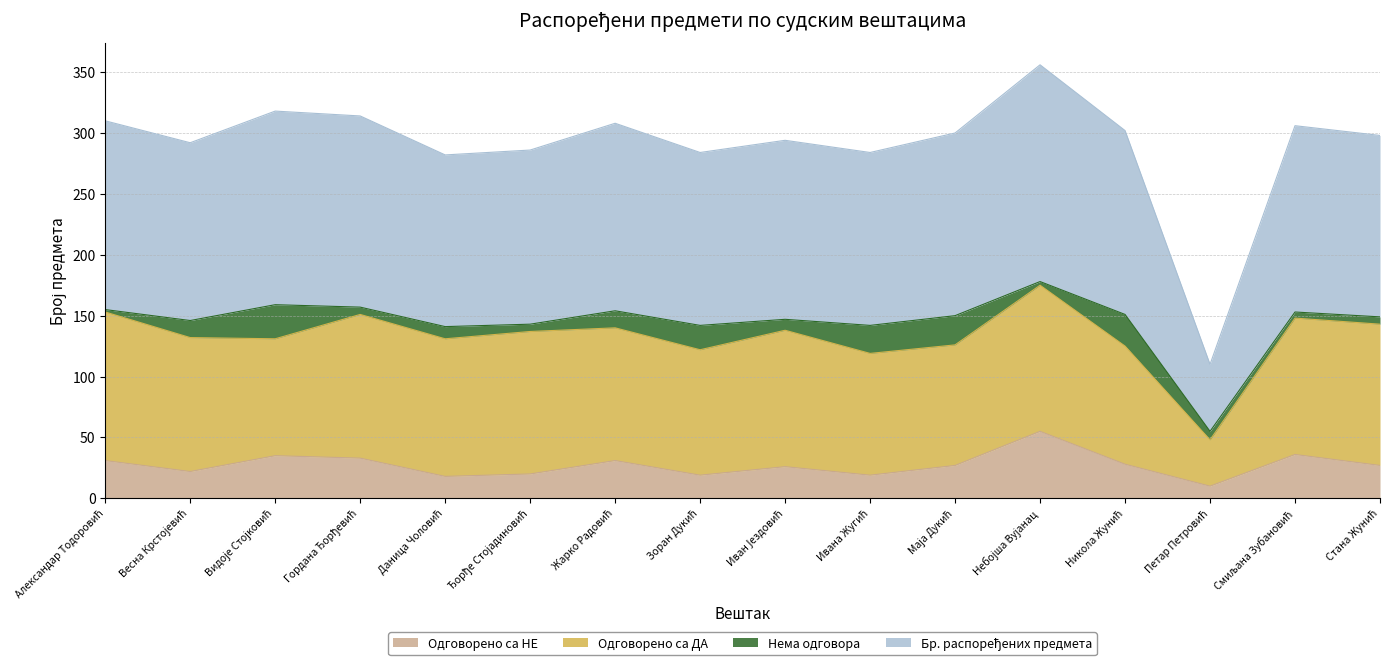

How many data points in Бр. распоређених предмета are less than 150?

8